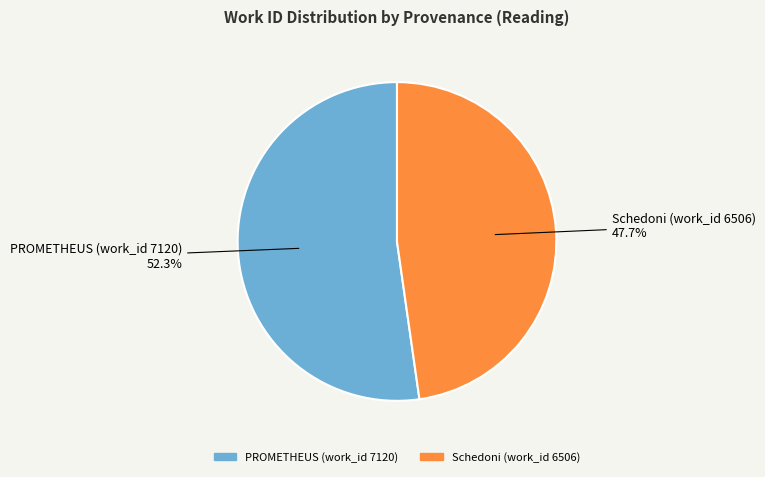

Between PROMETHEUS (work_id 7120) and Schedoni (work_id 6506), which is larger?

PROMETHEUS (work_id 7120)